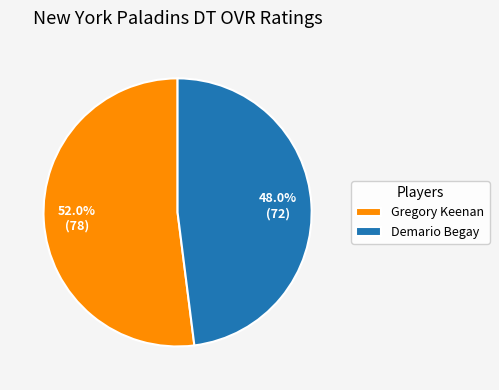

Combined, do Gregory Keenan and Demario Begay account for over 50%?

Yes